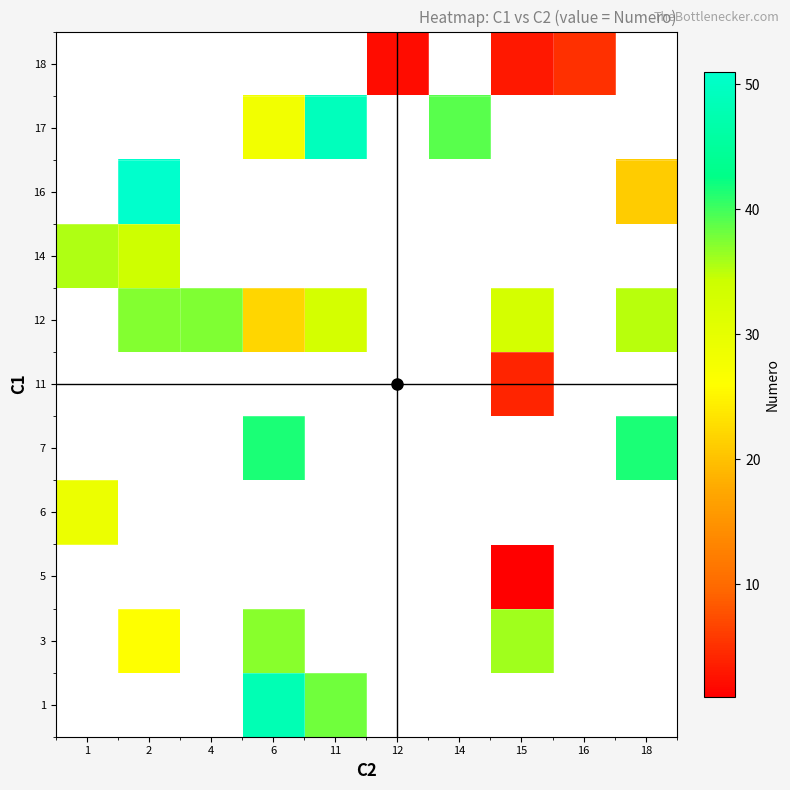

Which label corresponds to the largest value in the chart?

2